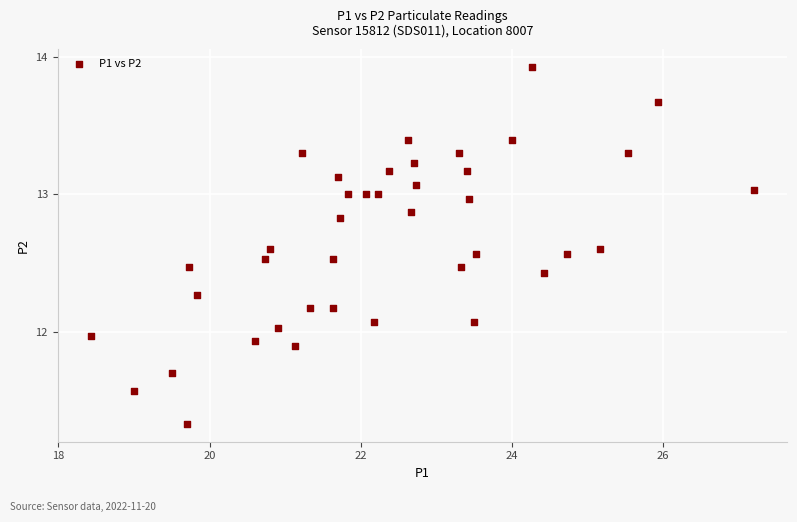

What is the range of Y values (max minus min)?

2.6